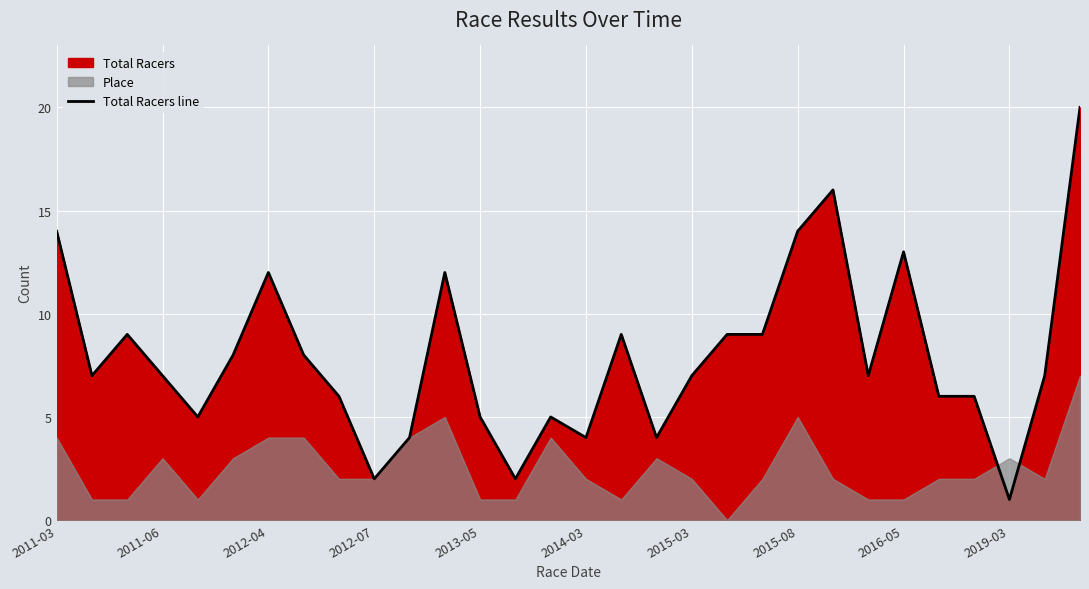

Is it true that the value at 2011-03 is 4?

False